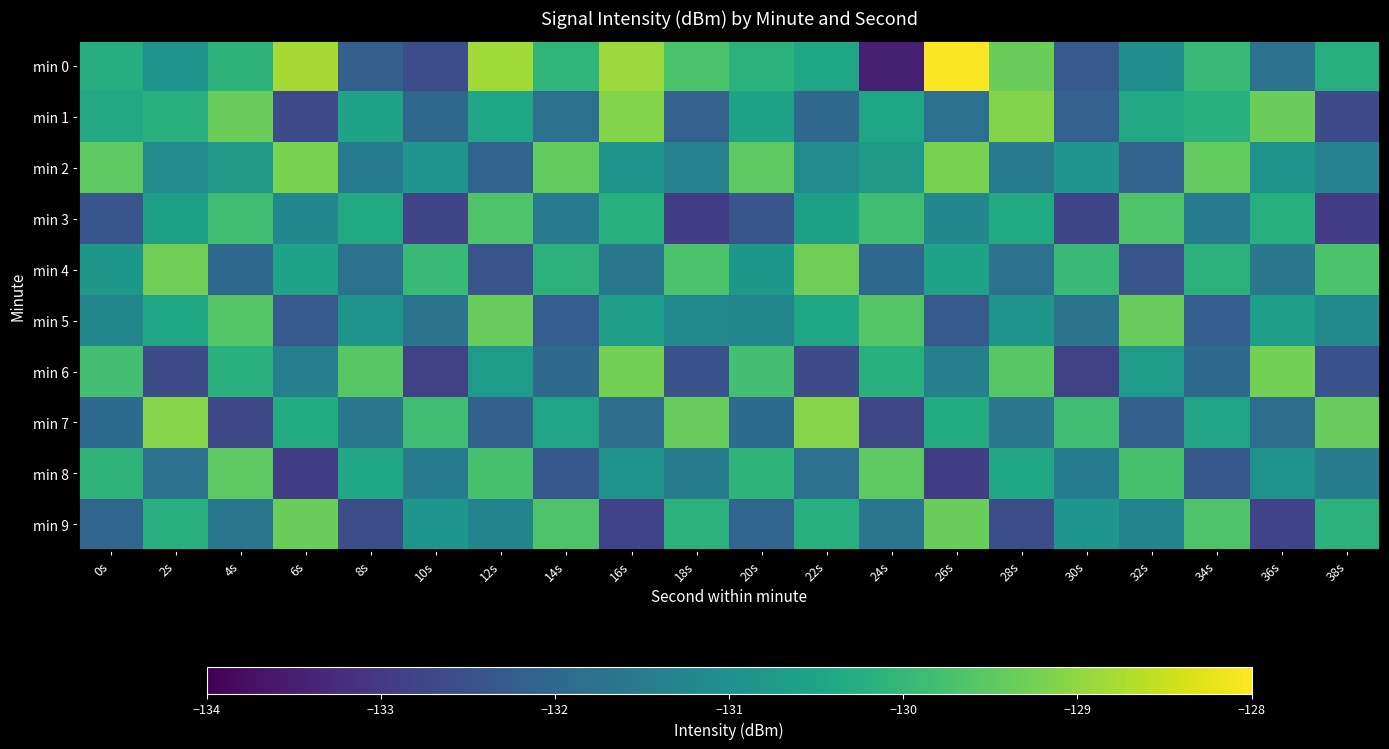

Reading left to right, what are all the values shown in this chart?

min 0: 0s=-130.3	2s=-130.9	4s=-130.1	6s=-128.8	8s=-132.2	10s=-132.6	12s=-128.8	14s=-130.1	16s=-128.9	18s=-129.7	20s=-130.2	22s=-130.5	24s=-133.5	26s=-128.0	28s=-129.3	30s=-132.3	32s=-131.0	34s=-129.9	36s=-131.7	38s=-130.2
min 1: 0s=-130.4	2s=-130.2	4s=-129.4	6s=-132.6	8s=-130.5	10s=-132.0	12s=-130.4	14s=-131.8	16s=-129.1	18s=-132.1	20s=-130.5	22s=-132.0	24s=-130.4	26s=-131.8	28s=-129.1	30s=-132.1	32s=-130.4	34s=-130.2	36s=-129.4	38s=-132.6
min 2: 0s=-129.5	2s=-131.1	4s=-130.8	6s=-129.2	8s=-131.6	10s=-130.9	12s=-132.1	14s=-129.4	16s=-130.9	18s=-131.3	20s=-129.5	22s=-131.1	24s=-130.8	26s=-129.2	28s=-131.6	30s=-130.9	32s=-132.1	34s=-129.4	36s=-130.9	38s=-131.3
min 3: 0s=-132.4	2s=-130.6	4s=-129.8	6s=-131.2	8s=-130.3	10s=-132.8	12s=-129.7	14s=-131.5	16s=-130.2	18s=-132.9	20s=-132.4	22s=-130.6	24s=-129.8	26s=-131.2	28s=-130.3	30s=-132.8	32s=-129.7	34s=-131.5	36s=-130.2	38s=-132.9
min 4: 0s=-130.8	2s=-129.3	4s=-132.0	6s=-130.6	8s=-131.8	10s=-129.9	12s=-132.4	14s=-130.2	16s=-131.6	18s=-129.7	20s=-130.8	22s=-129.3	24s=-132.0	26s=-130.6	28s=-131.8	30s=-129.9	32s=-132.4	34s=-130.2	36s=-131.6	38s=-129.7
min 5: 0s=-131.2	2s=-130.4	4s=-129.6	6s=-132.3	8s=-130.9	10s=-131.7	12s=-129.4	14s=-132.2	16s=-130.7	18s=-131.2	20s=-131.2	22s=-130.4	24s=-129.6	26s=-132.3	28s=-130.9	30s=-131.7	32s=-129.4	34s=-132.2	36s=-130.7	38s=-131.2
min 6: 0s=-129.8	2s=-132.6	4s=-130.2	6s=-131.4	8s=-129.6	10s=-132.8	12s=-130.7	14s=-131.9	16s=-129.2	18s=-132.5	20s=-129.8	22s=-132.6	24s=-130.2	26s=-131.4	28s=-129.6	30s=-132.8	32s=-130.7	34s=-131.9	36s=-129.2	38s=-132.5
min 7: 0s=-131.9	2s=-129.1	4s=-132.7	6s=-130.3	8s=-131.6	10s=-129.8	12s=-132.2	14s=-130.5	16s=-131.8	18s=-129.4	20s=-131.9	22s=-129.1	24s=-132.7	26s=-130.3	28s=-131.6	30s=-129.8	32s=-132.2	34s=-130.5	36s=-131.8	38s=-129.4
min 8: 0s=-130.1	2s=-131.8	4s=-129.5	6s=-132.9	8s=-130.4	10s=-131.6	12s=-129.8	14s=-132.3	16s=-130.9	18s=-131.4	20s=-130.1	22s=-131.8	24s=-129.5	26s=-132.9	28s=-130.4	30s=-131.6	32s=-129.8	34s=-132.3	36s=-130.9	38s=-131.4
min 9: 0s=-132.1	2s=-130.2	4s=-131.7	6s=-129.3	8s=-132.6	10s=-130.8	12s=-131.3	14s=-129.7	16s=-132.8	18s=-130.2	20s=-132.1	22s=-130.2	24s=-131.7	26s=-129.3	28s=-132.6	30s=-130.8	32s=-131.3	34s=-129.7	36s=-132.8	38s=-130.2